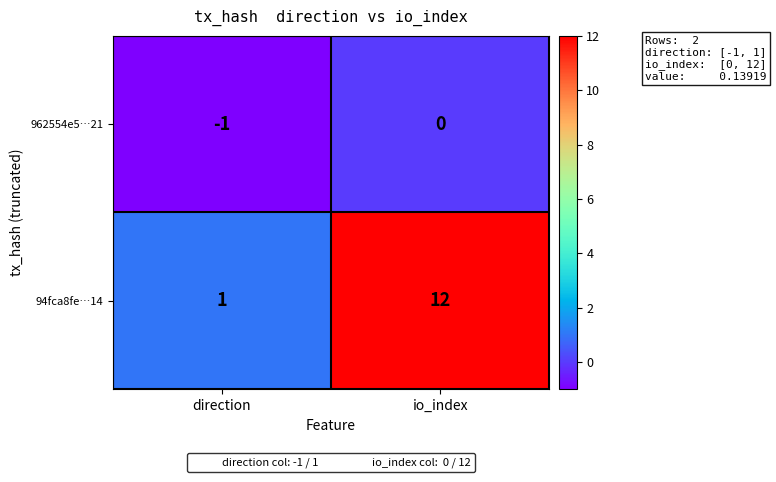

What is the total value across all series at io_index?

12